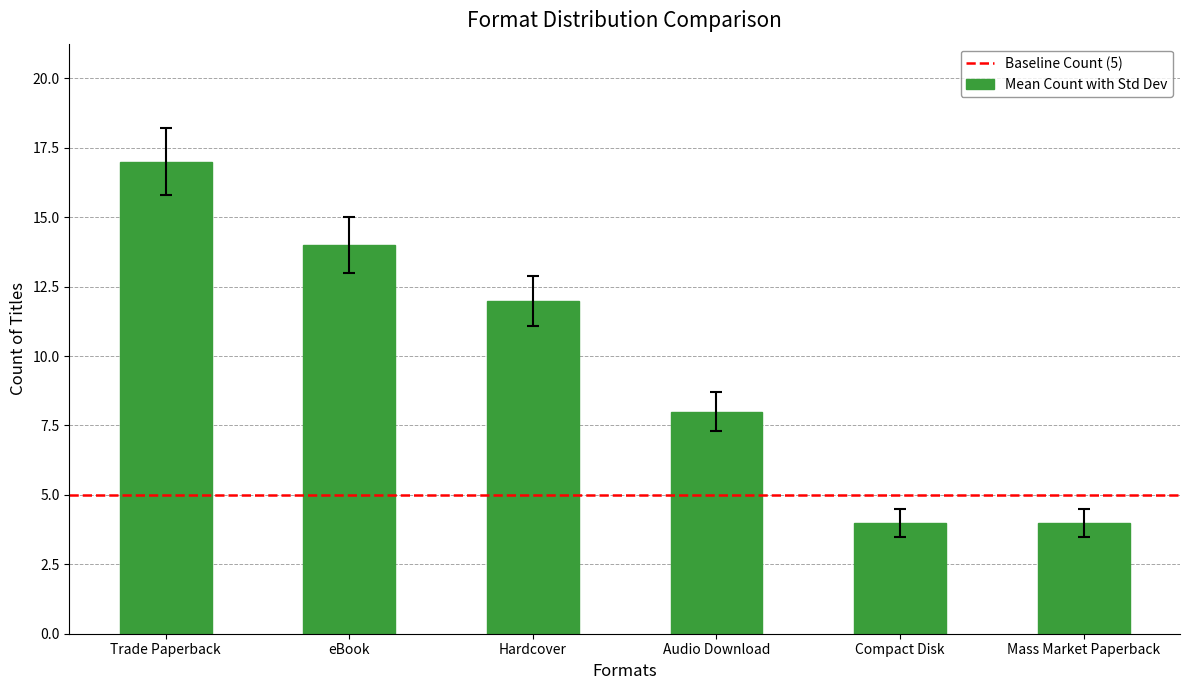

What value does the data have at Compact Disk, to the nearest 5?

5